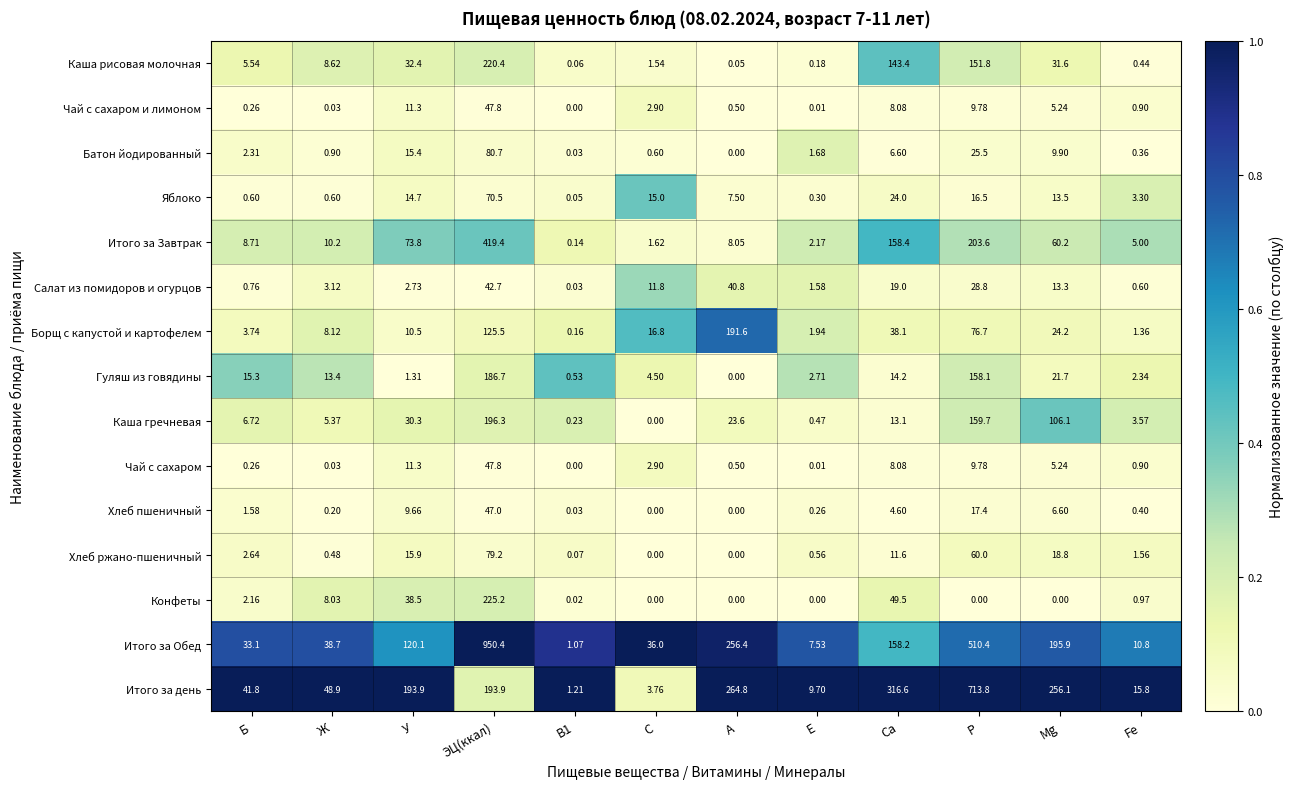

Which category has the highest value across all series?

ЭЦ(ккал)